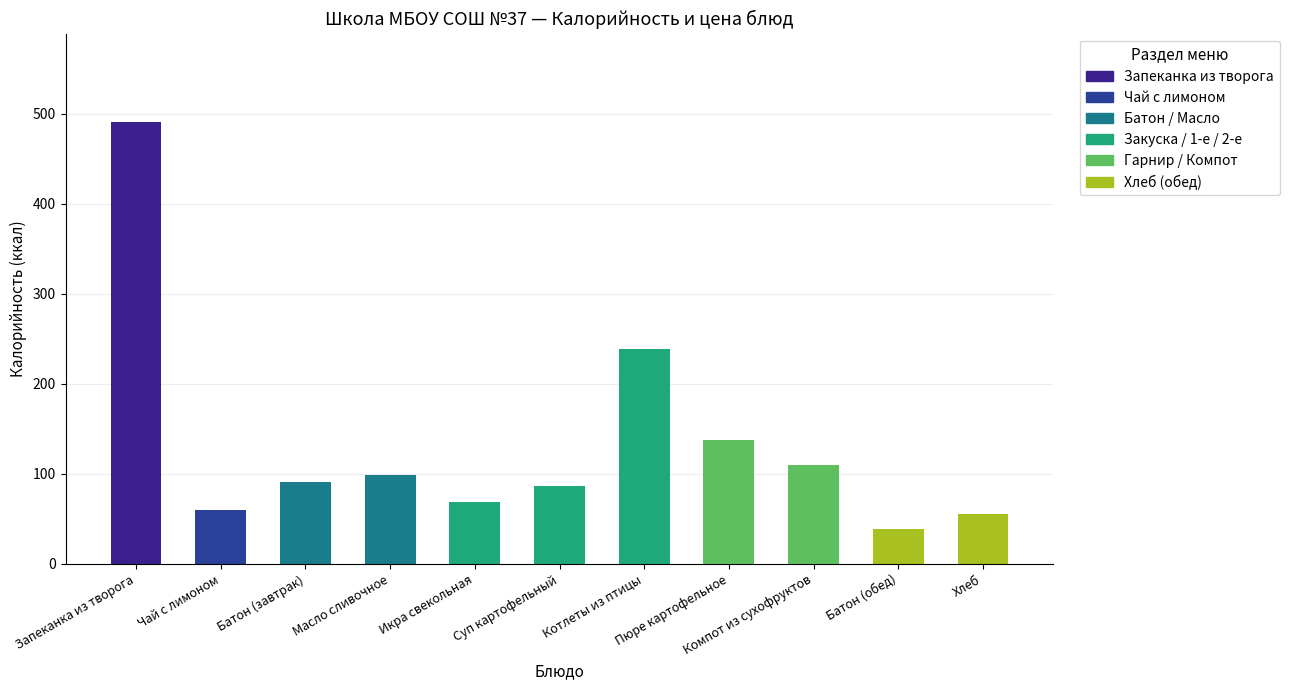

What position from the right is Котлеты из птицы?

5